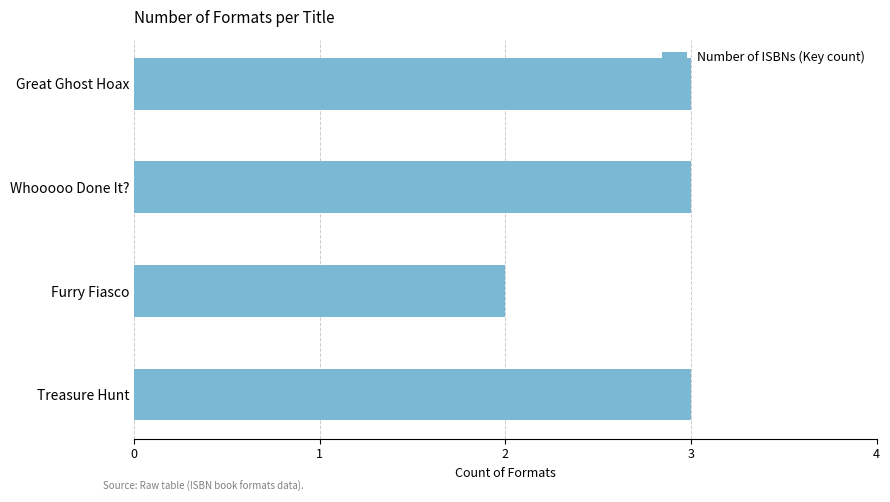

At which label is the value closest to 2?

Furry Fiasco